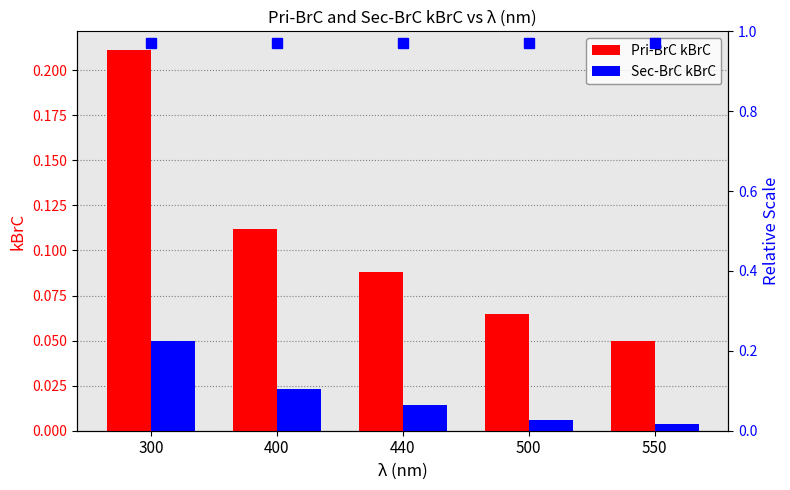

Is the value of Sec-BrC kBrC at 500 greater than the value of Pri-BrC kBrC at 300?

No